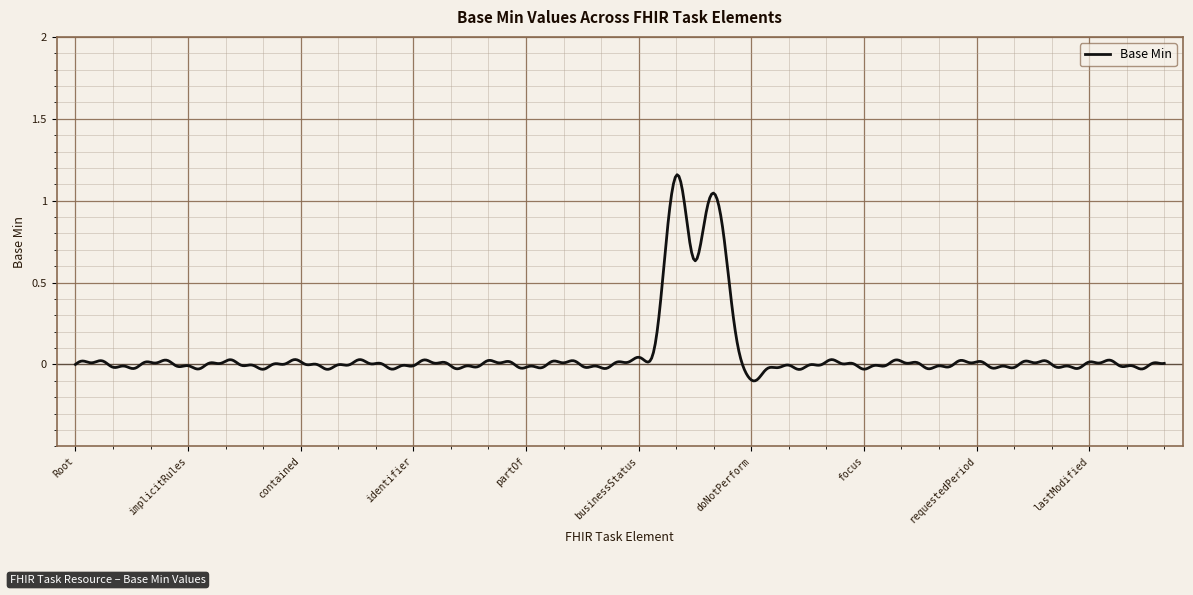

What is the difference between the maximum and minimum values?

1.3